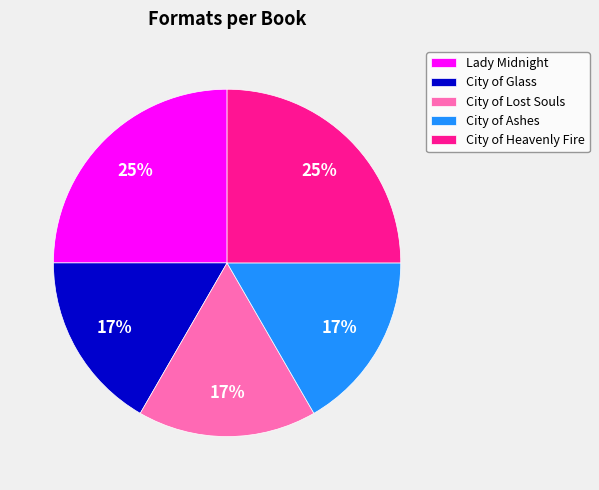

To the nearest percent, what is the average slice percentage?

20%